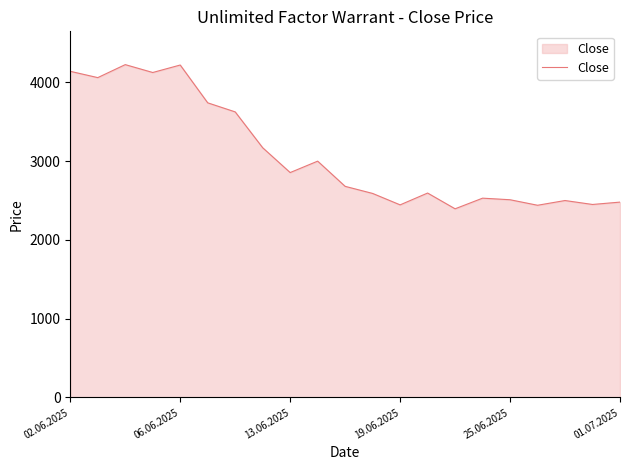

What is the difference between the maximum and minimum values?

1830